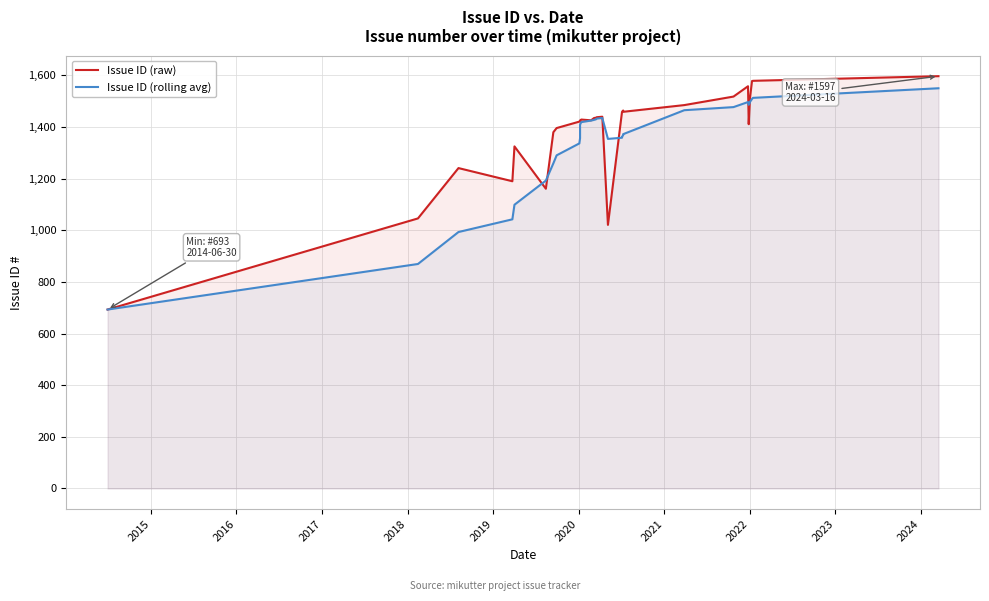

Count the number of data series in this chart.

2